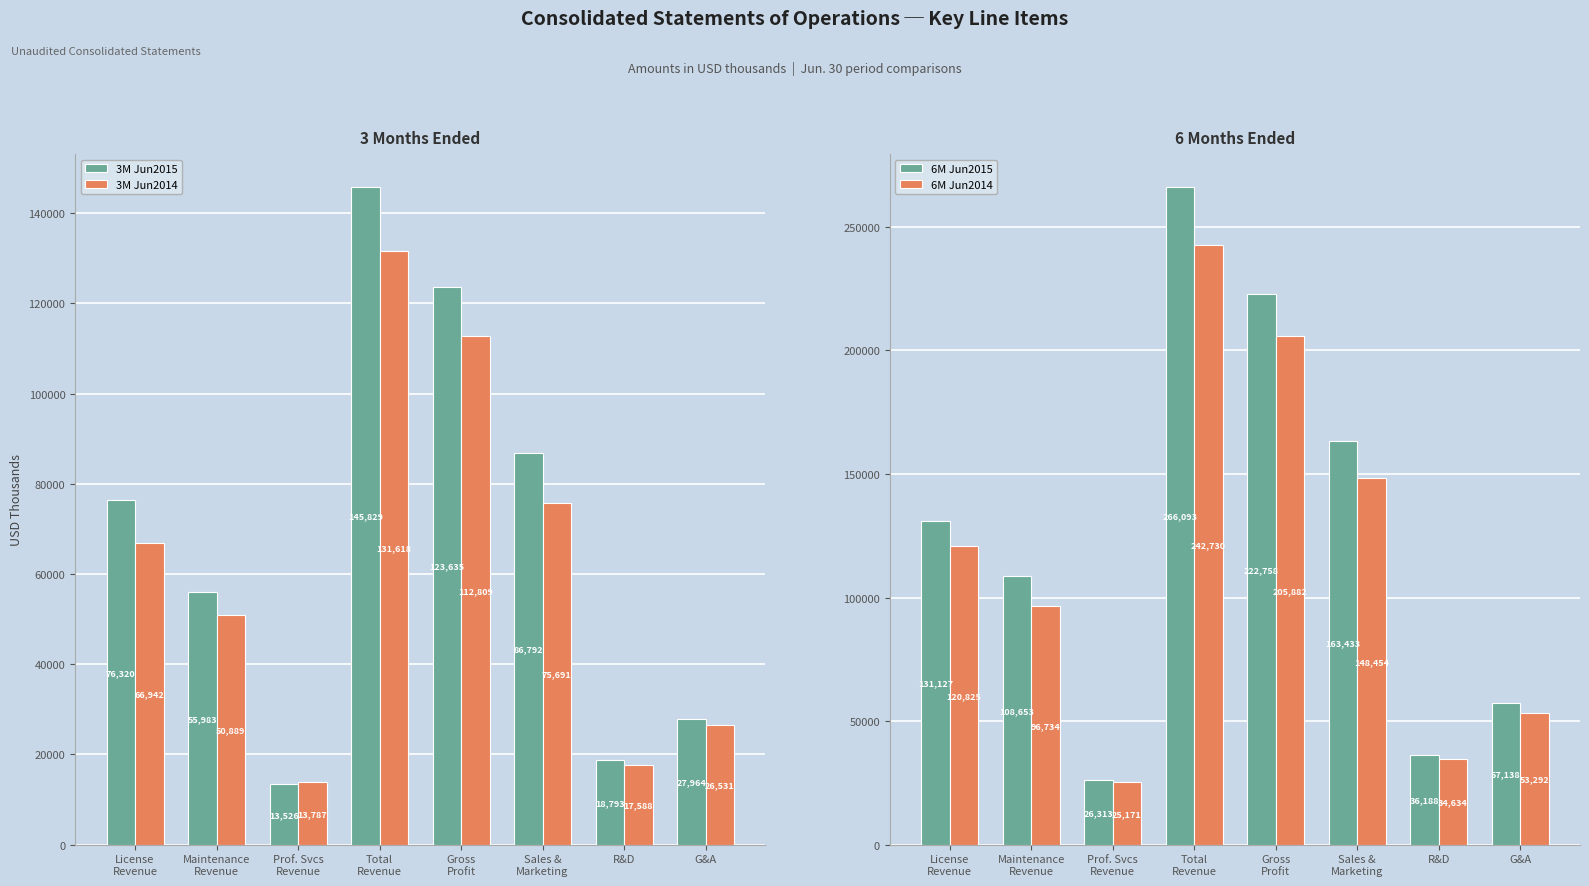

What is the label of the 2nd bar from the left?

Maintenance
Revenue